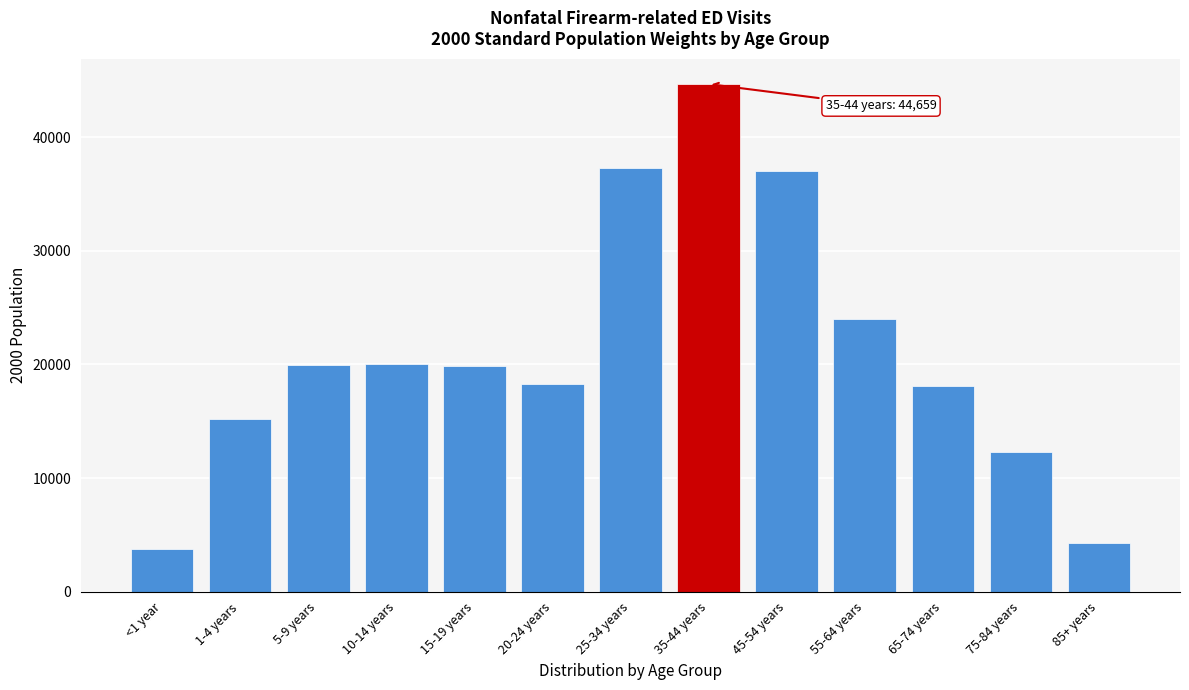

What is the difference between the values at 35-44 years and 10-14 years?

24602